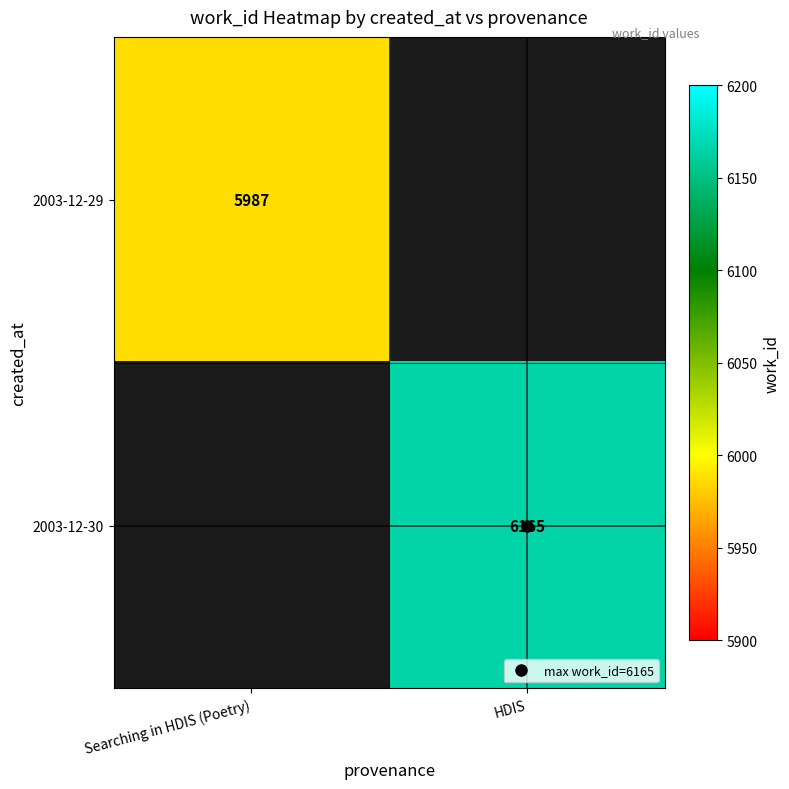

At Searching in HDIS (Poetry), list the series in order from largest to smallest.

2003-12-29, 2003-12-30